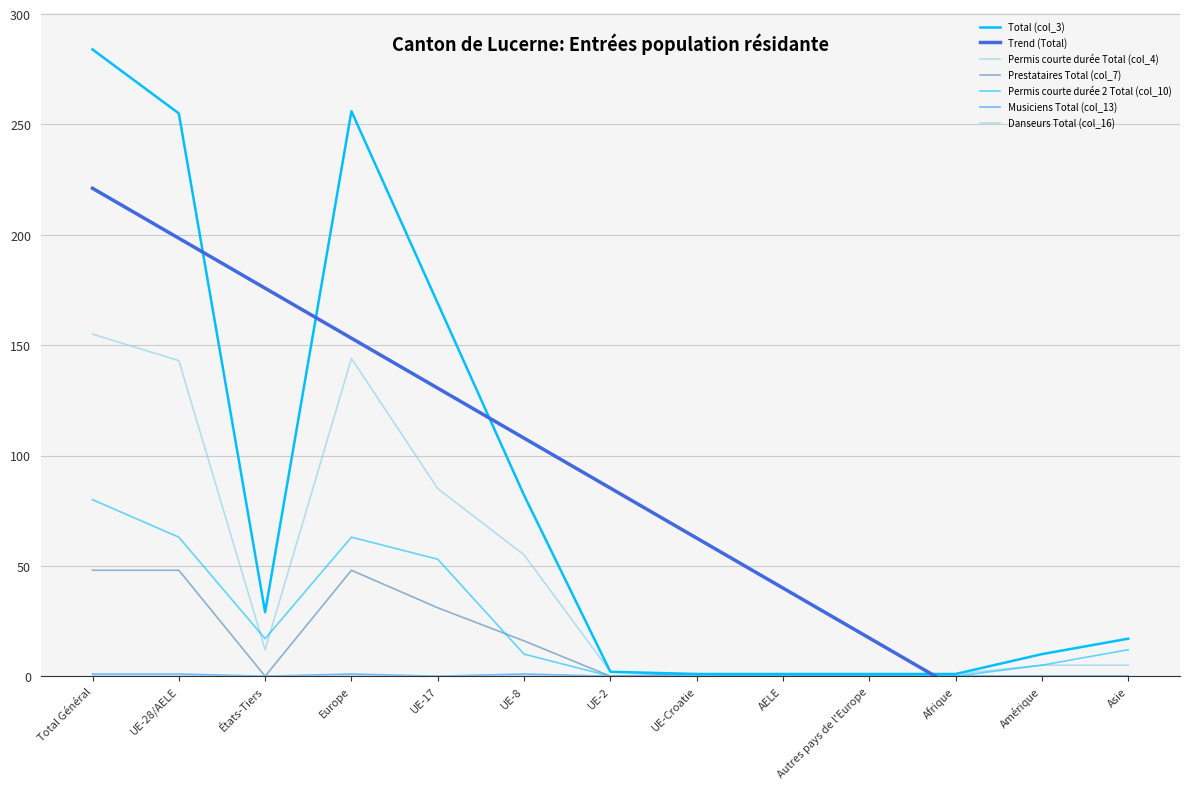

Between UE-8 and UE-Croatie, which series saw the biggest shift?

Total (col_3)